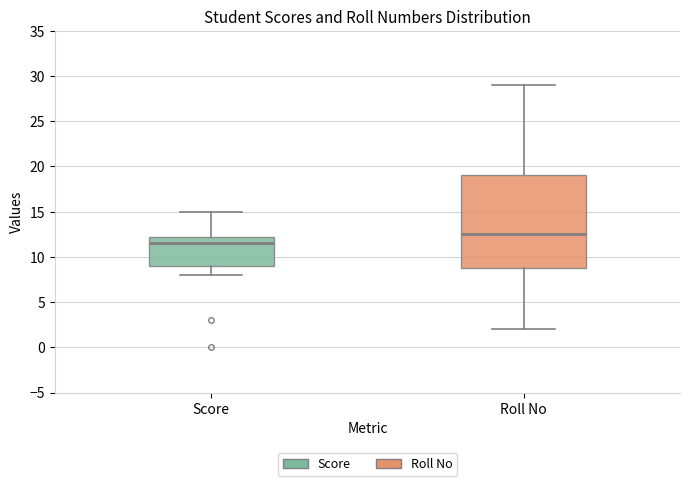

Reading left to right, transcribe this box plot: for each box, give where its median line is, the range the box spans, and where its two whiskers end, as read against the y-axis. The values are not printed on the chart, so give them approximately, as read against the axis.

Score: median 11.5, box 9.0 to 12.5, whiskers 8.0 to 15.0
Roll No: median 12.5, box 9.0 to 19.0, whiskers 2.0 to 29.0